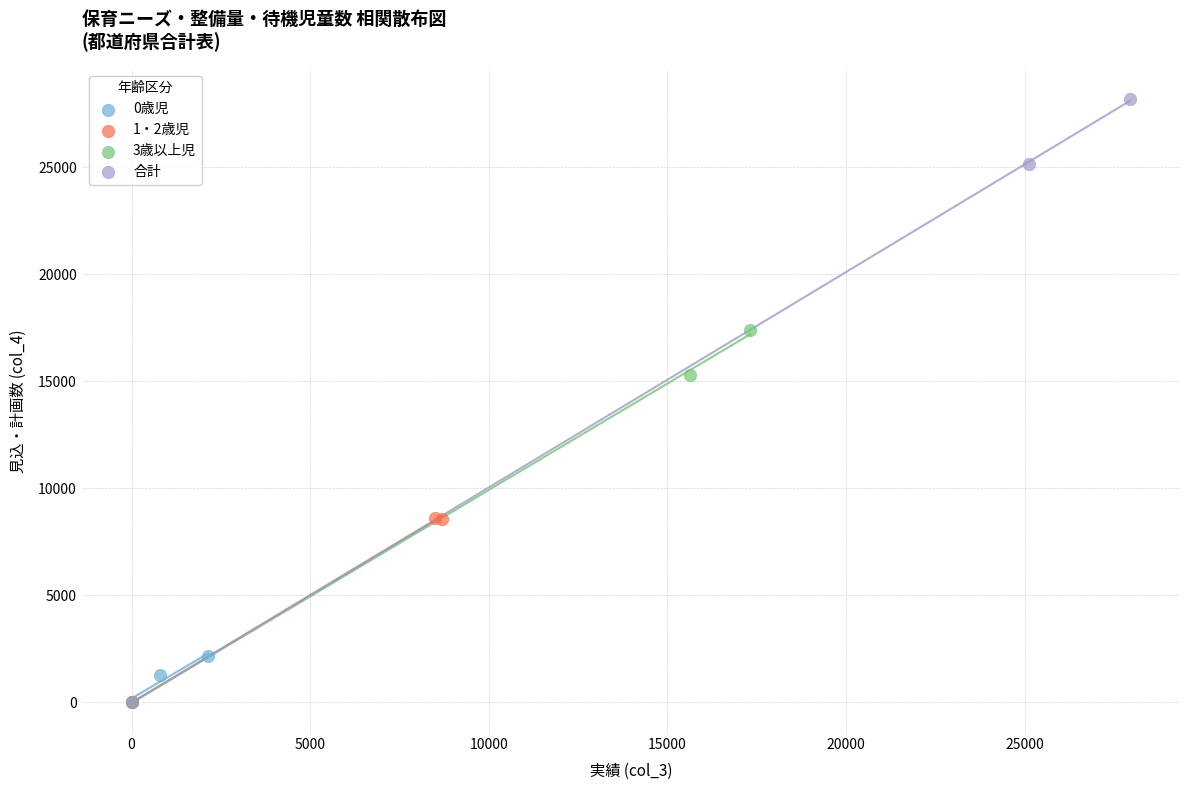

Which series has the largest Y range (max minus min)?

合計